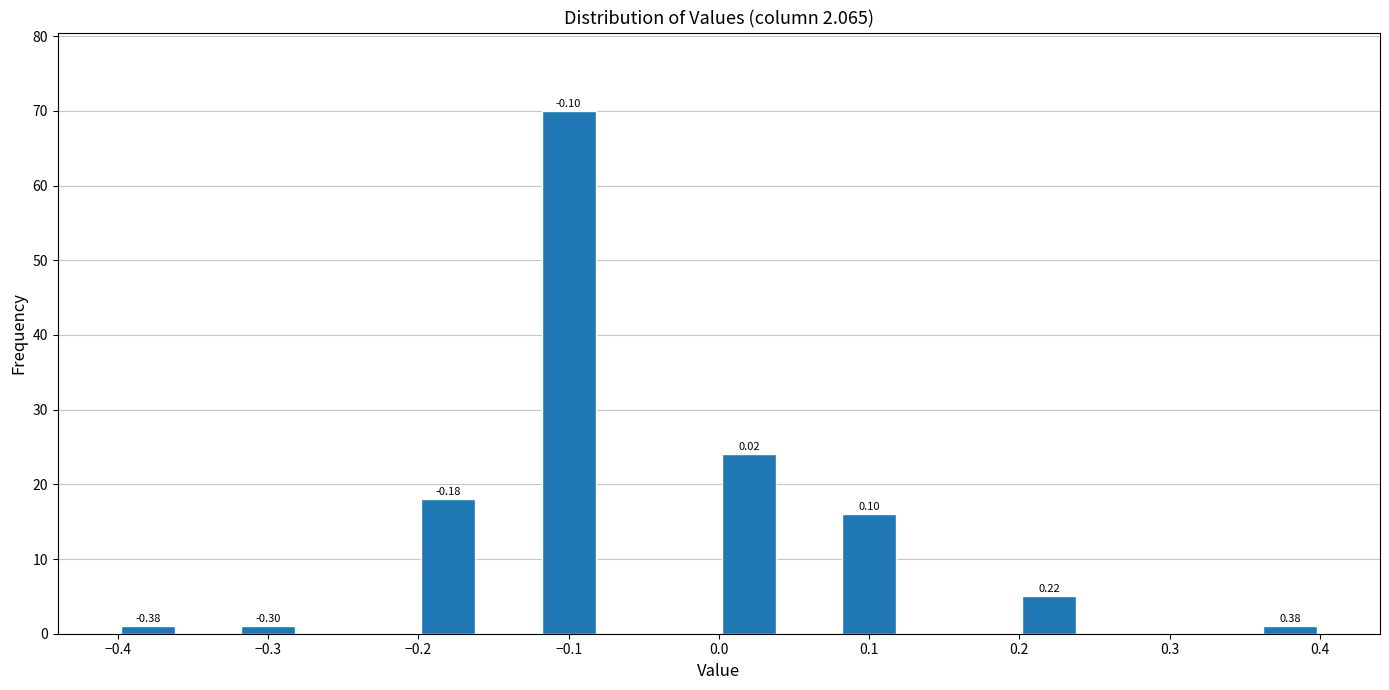

Which range on the x-axis has the tallest bar?

-0.12 to -0.08